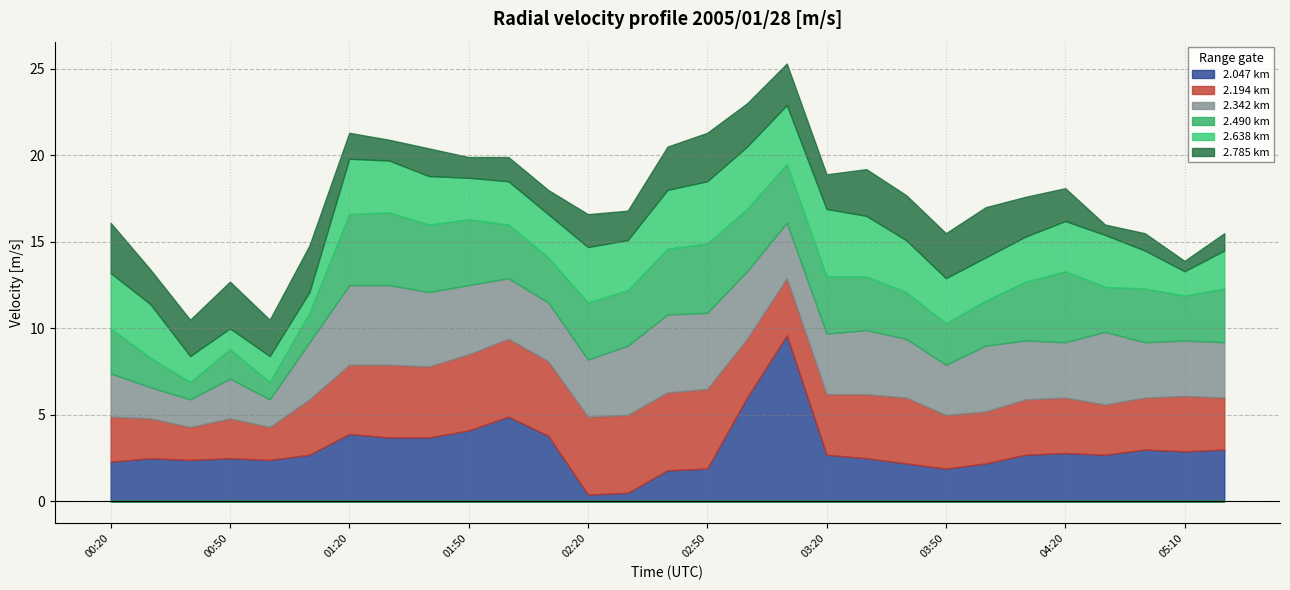

True or false: 2.194 has more than 0 interior local peaks.

True